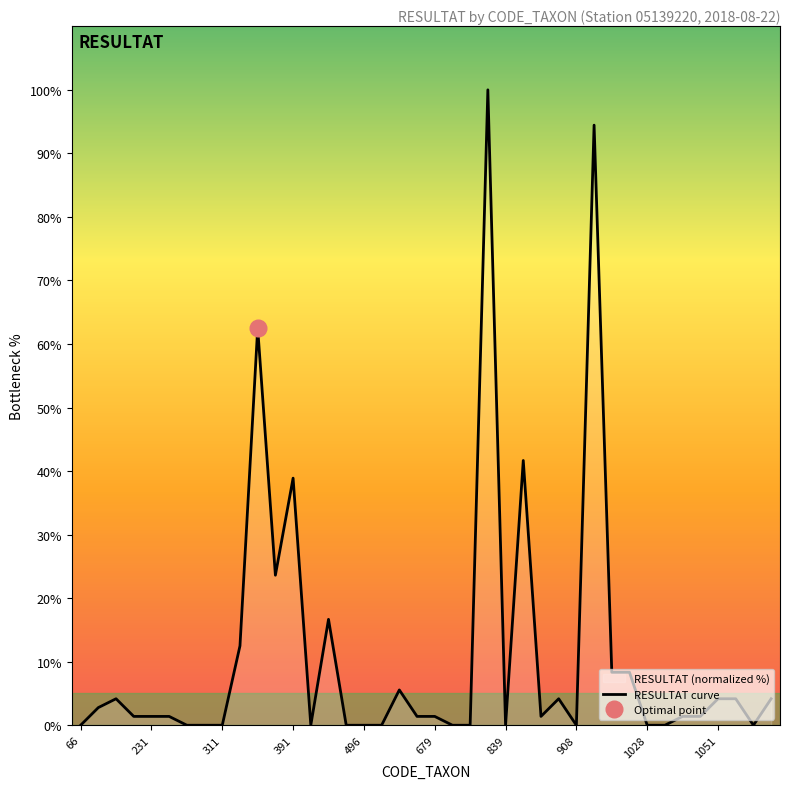

How many points are lower than both their immediate neighbors (excluding endpoints)?

6